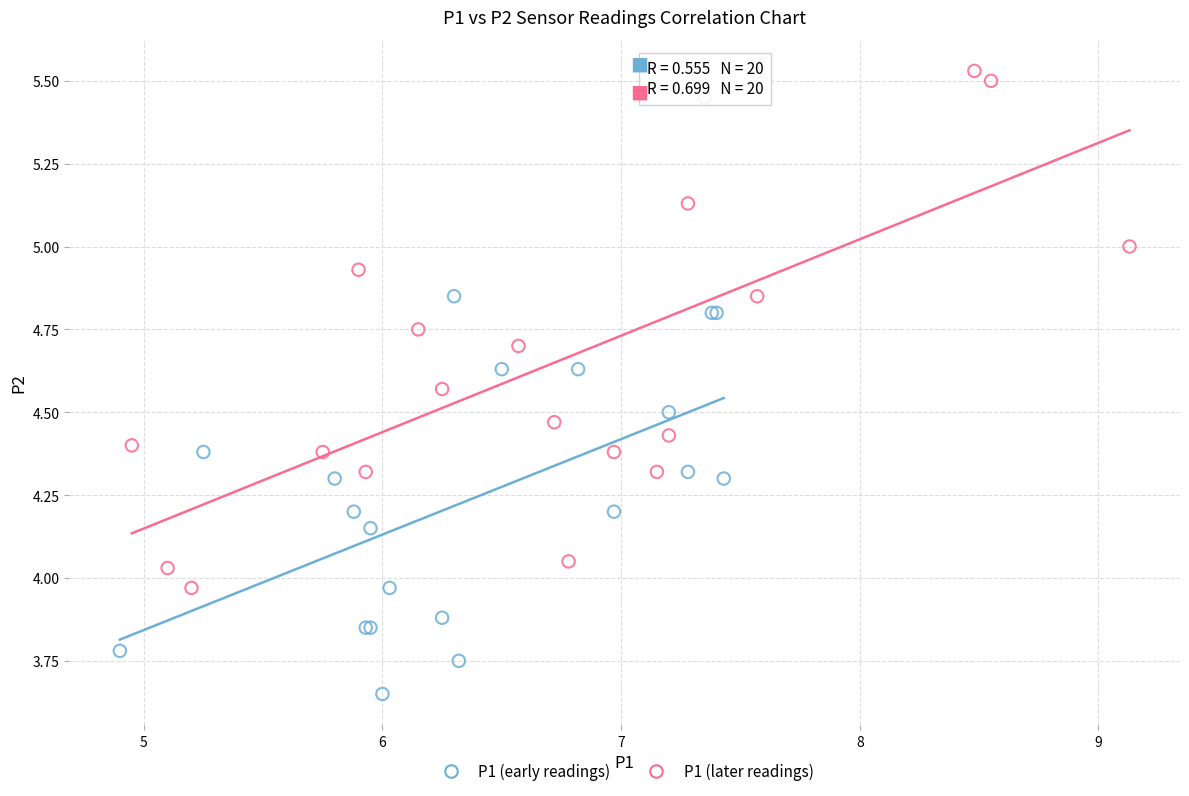

Which series contains the highest Y value?

P1 (later readings)